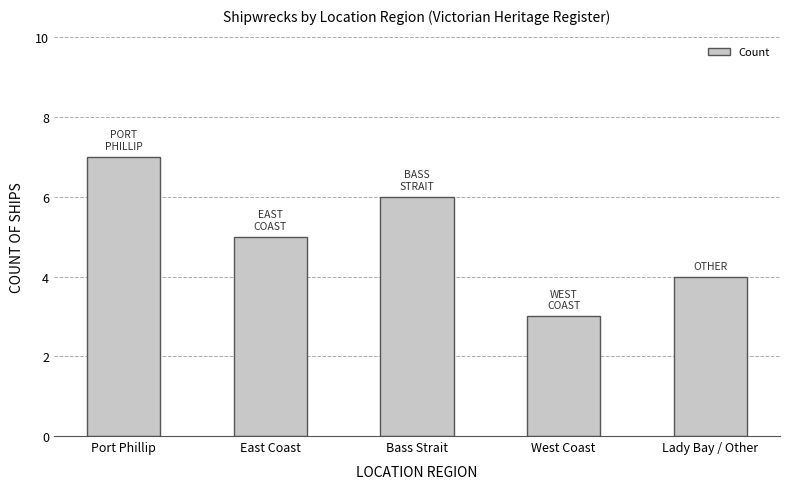

What is the difference between the second highest and second lowest values?

2